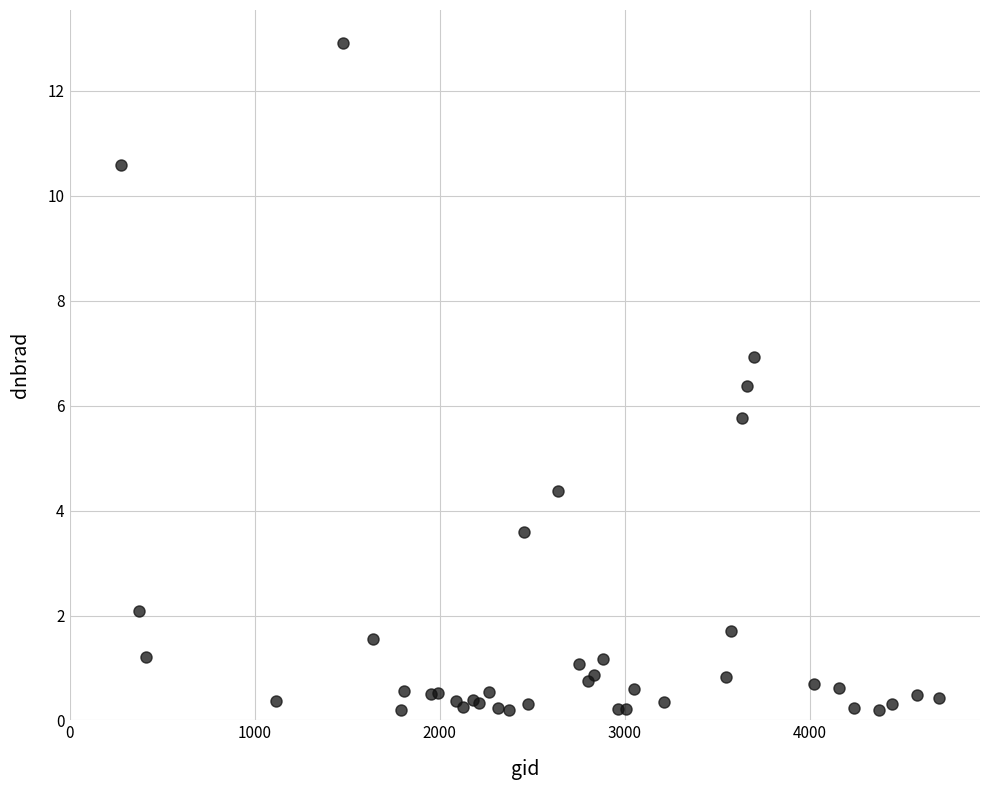

What Y value in the scatter plot is closest to 6?

5.8